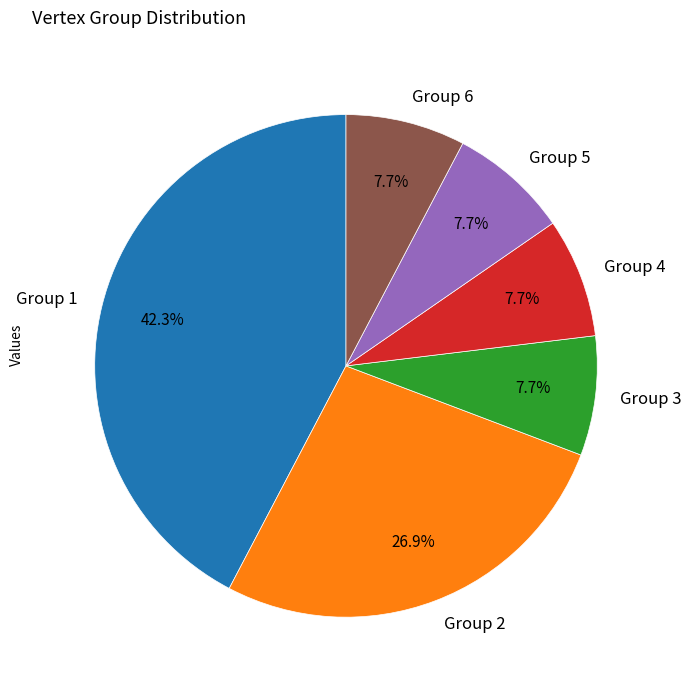

Count the number of slices in the pie.

6